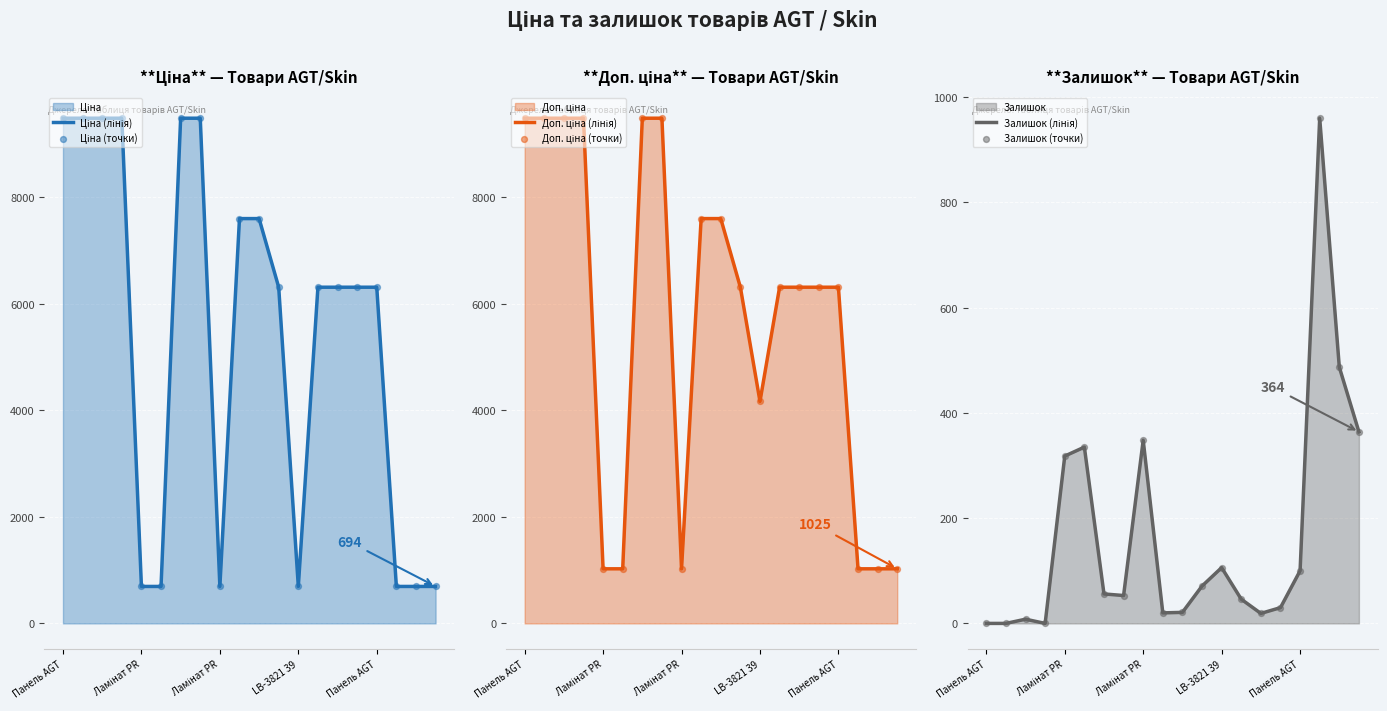

At how many categories does at least one series exceed 8649?

6